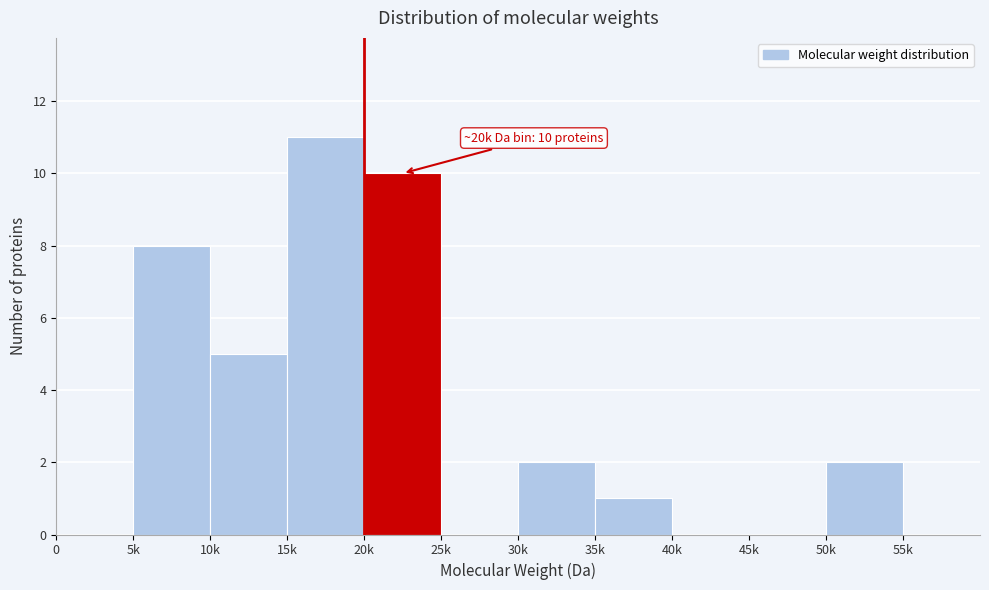

Reading right to left, extract all data points from this chart.

55k=0	50k=2	45k=0	40k=0	35k=1	30k=2	25k=0	20k=10	15k=11	10k=5	5k=8	0=0